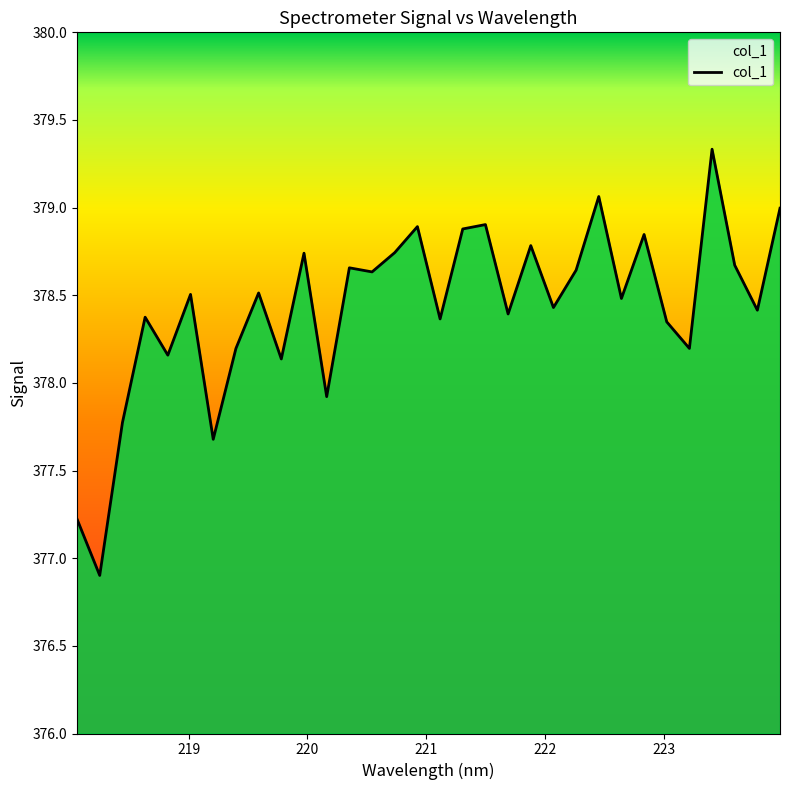

What is the difference between the maximum and minimum values?

2.4